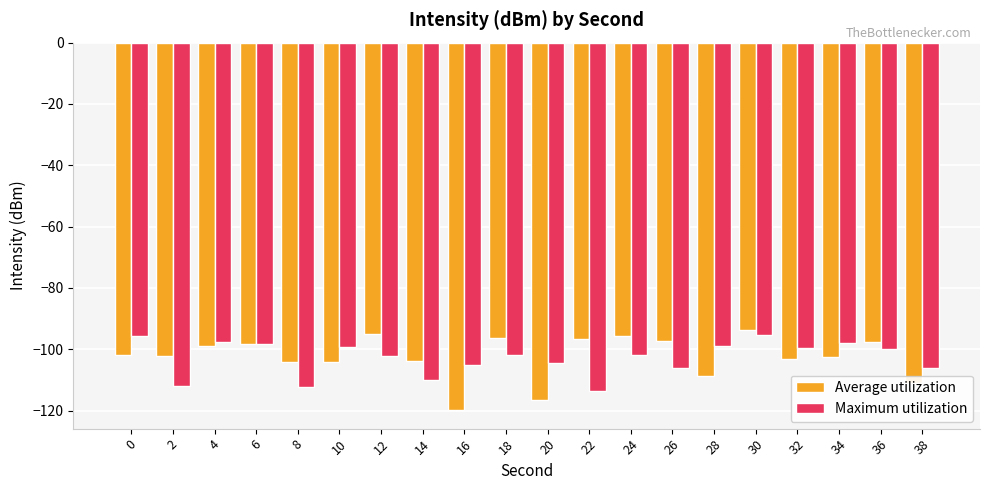

What is the average value of the Average utilization series?

-102.4